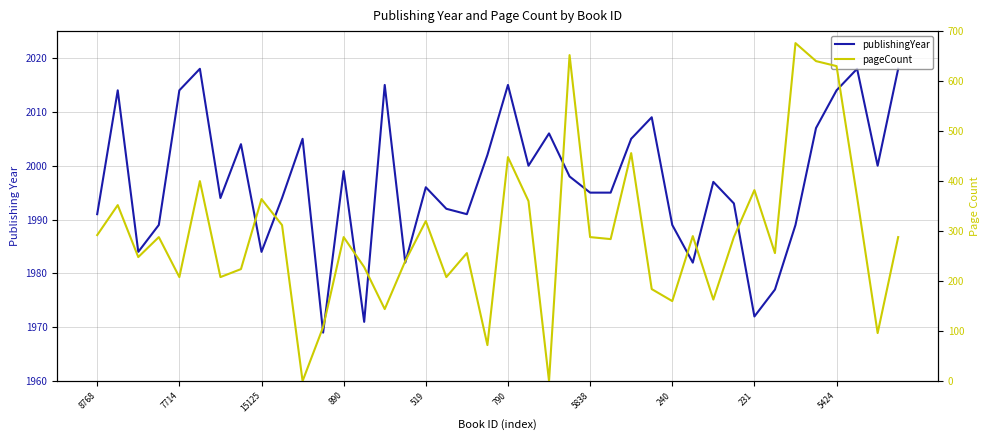

Which category has the lowest value across all series?

10